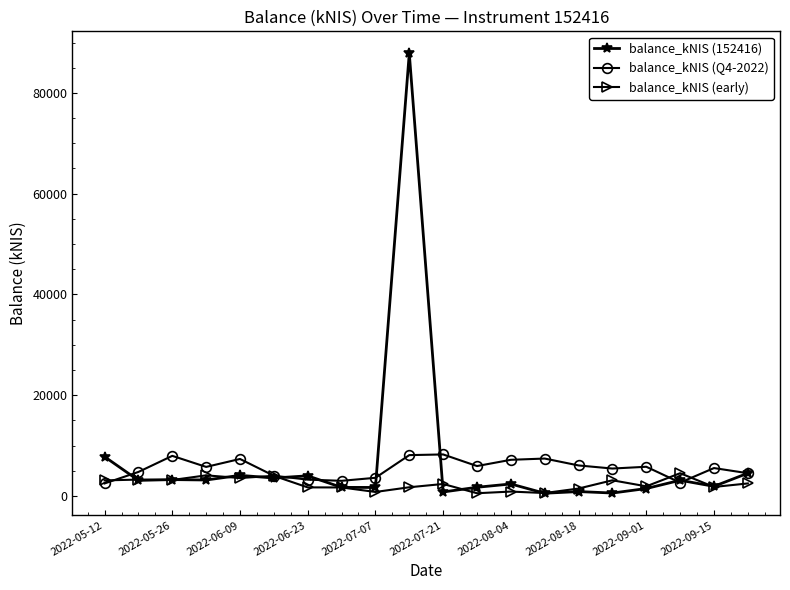

True or false: balance_kNIS (early) has more than 1 interior local peaks.

True